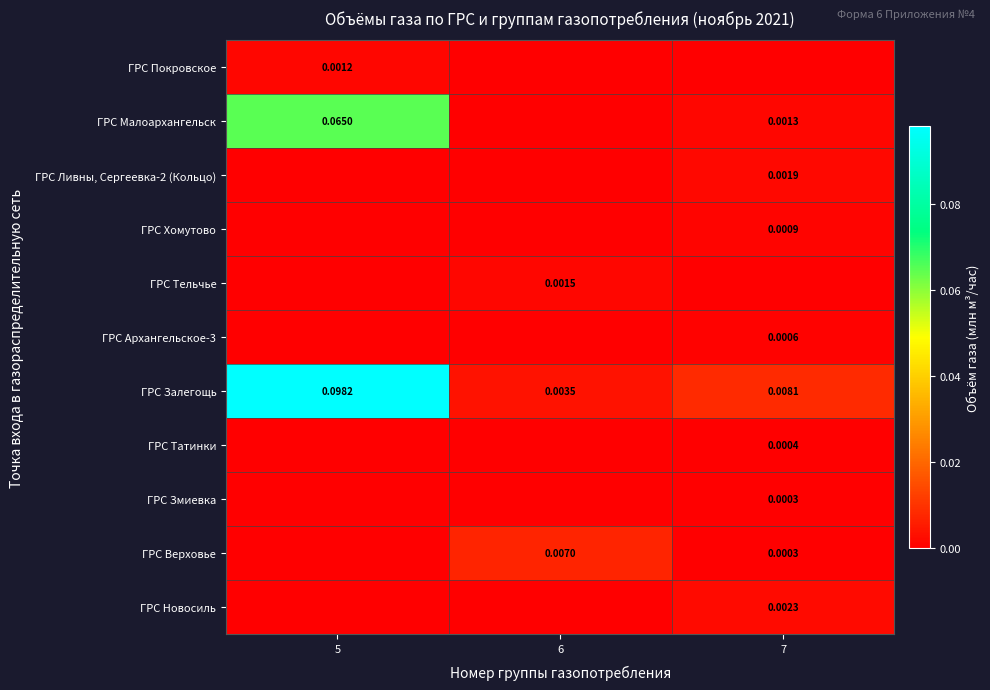

List the series in order of their peak value, highest first.

ГРС Залегощь, ГРС Малоархангельск, ГРС Верховье, ГРС Новосиль, ГРС Ливны, Сергеевка-2 (Кольцо), ГРС Тельчье, ГРС Покровское, ГРС Хомутово, ГРС Архангельское-3, ГРС Татинки, ГРС Змиевка